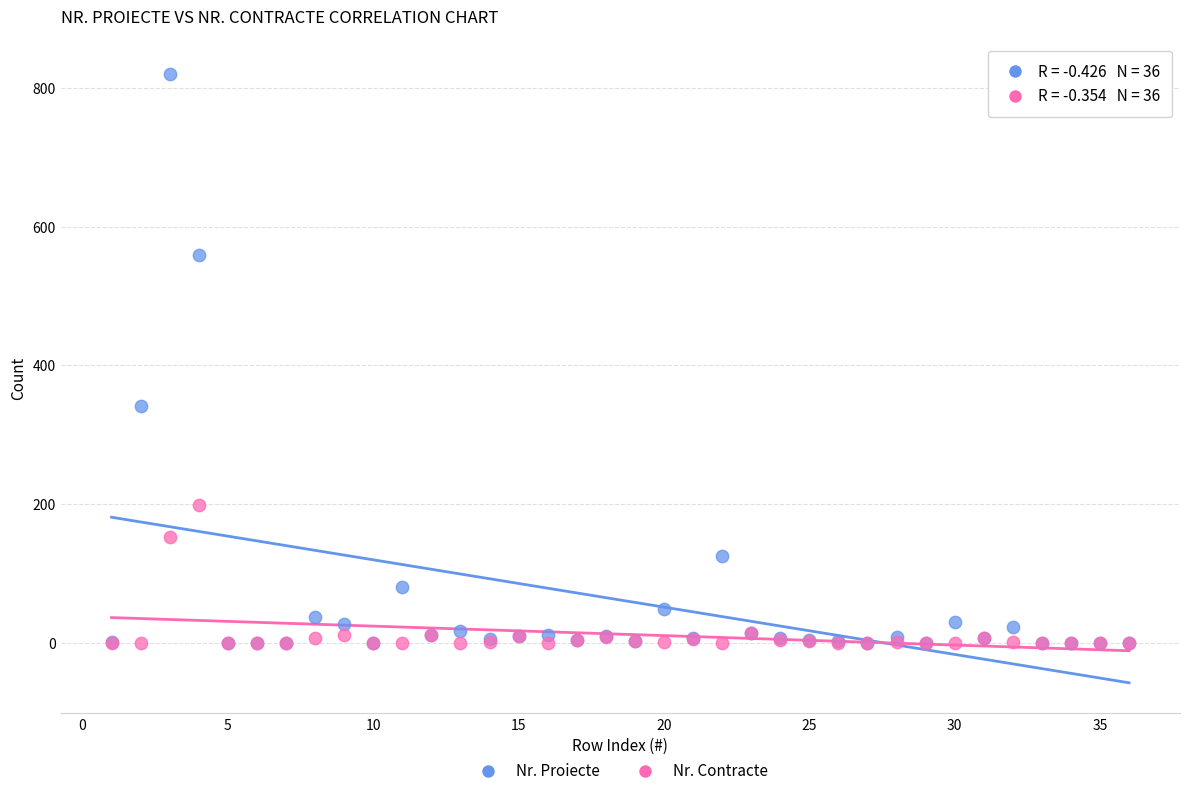

In the Nr. Proiecte series, what Y value is closest to 410?

342